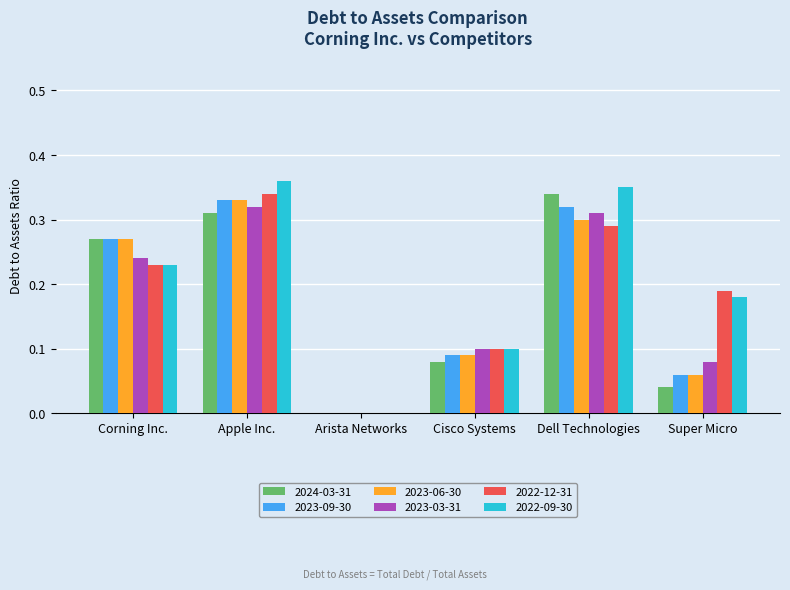

Which series has the largest range (max minus min)?

2022-09-30